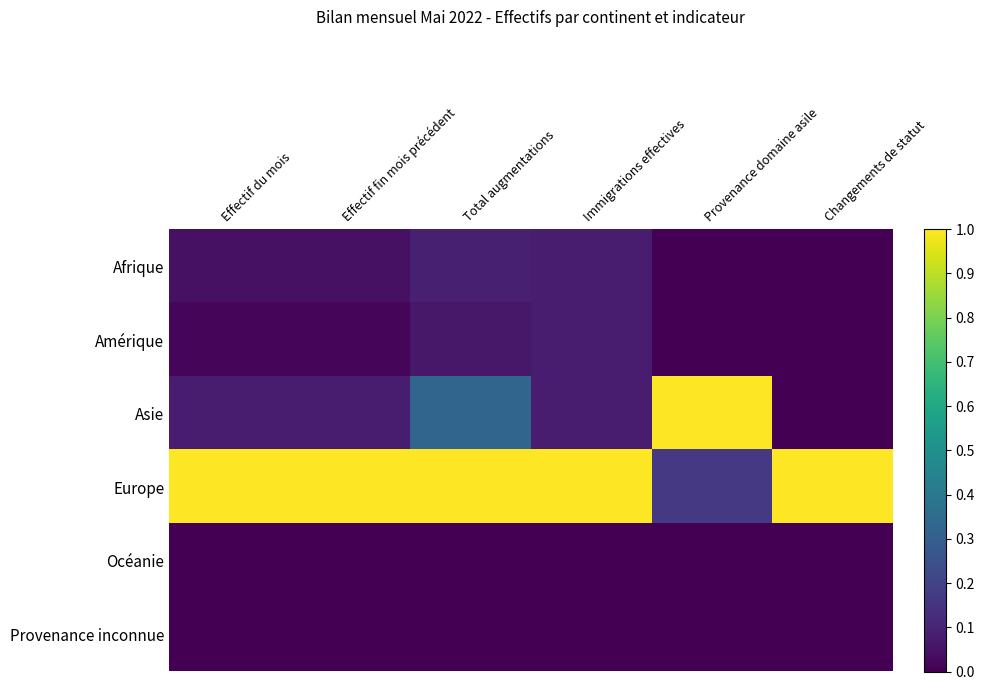

How many series are shown in this chart?

6